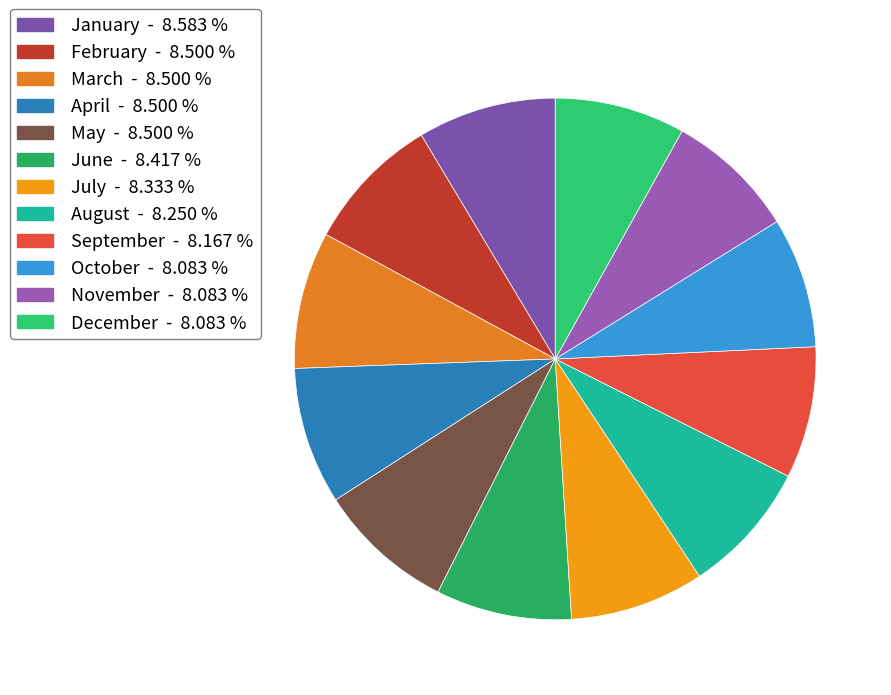

How many slices are in this pie chart?

12